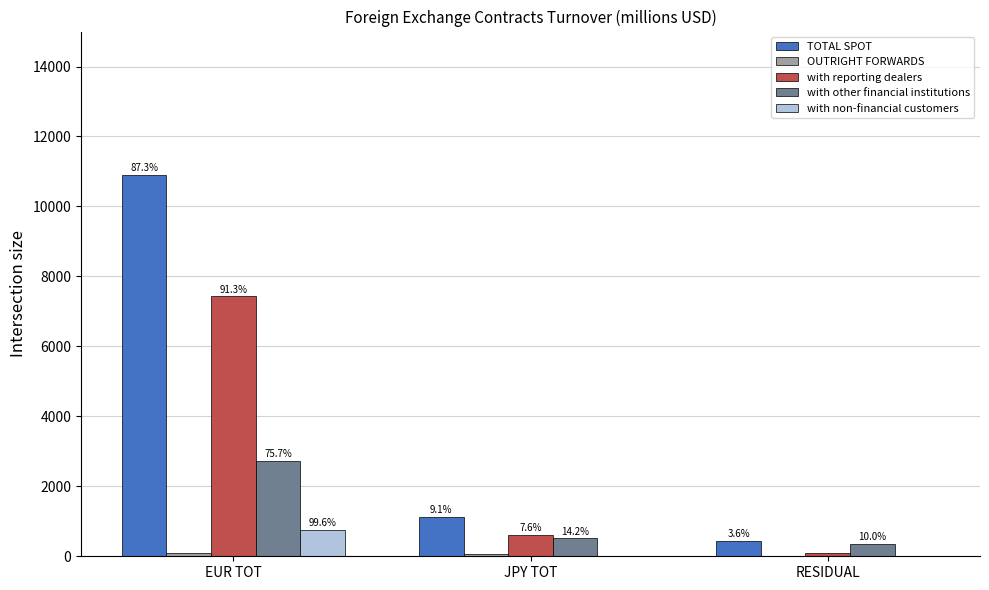

True or false: OUTRIGHT FORWARDS has a value of 98.5 at JPY TOT.

False